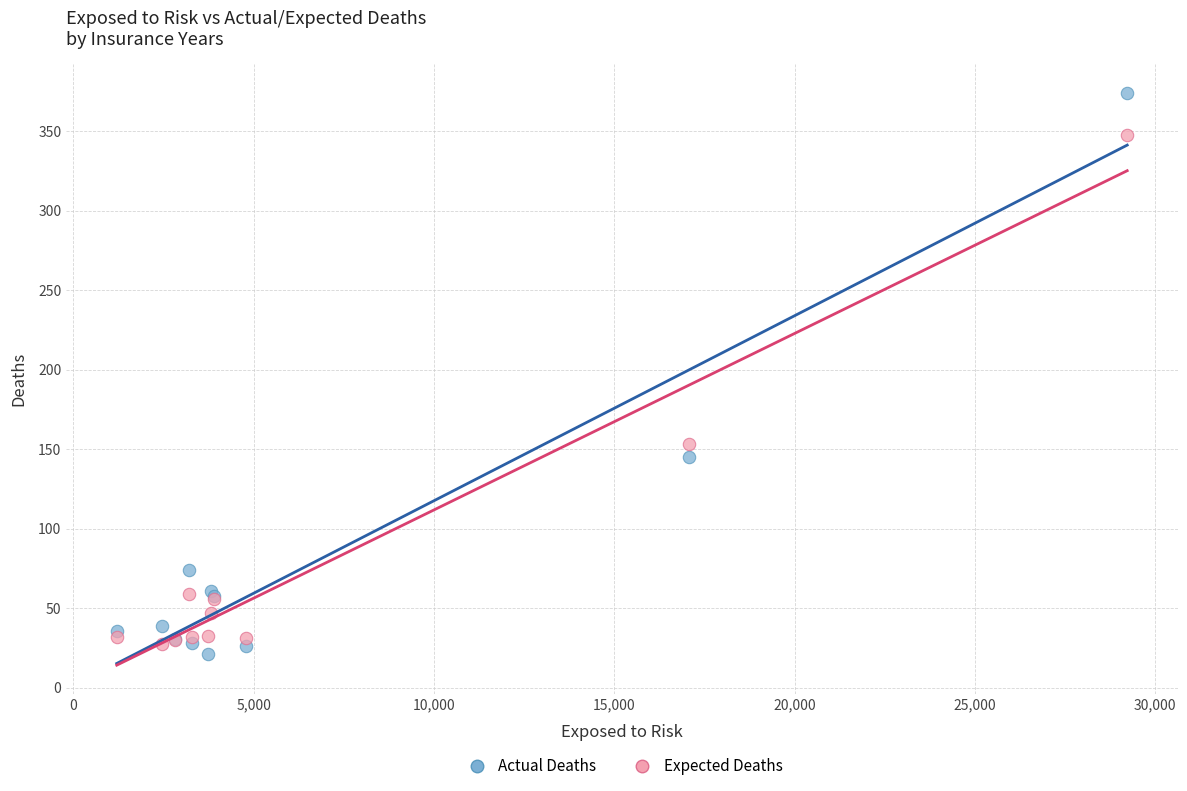

Across all series, what Y value is closest to 197?

153.4